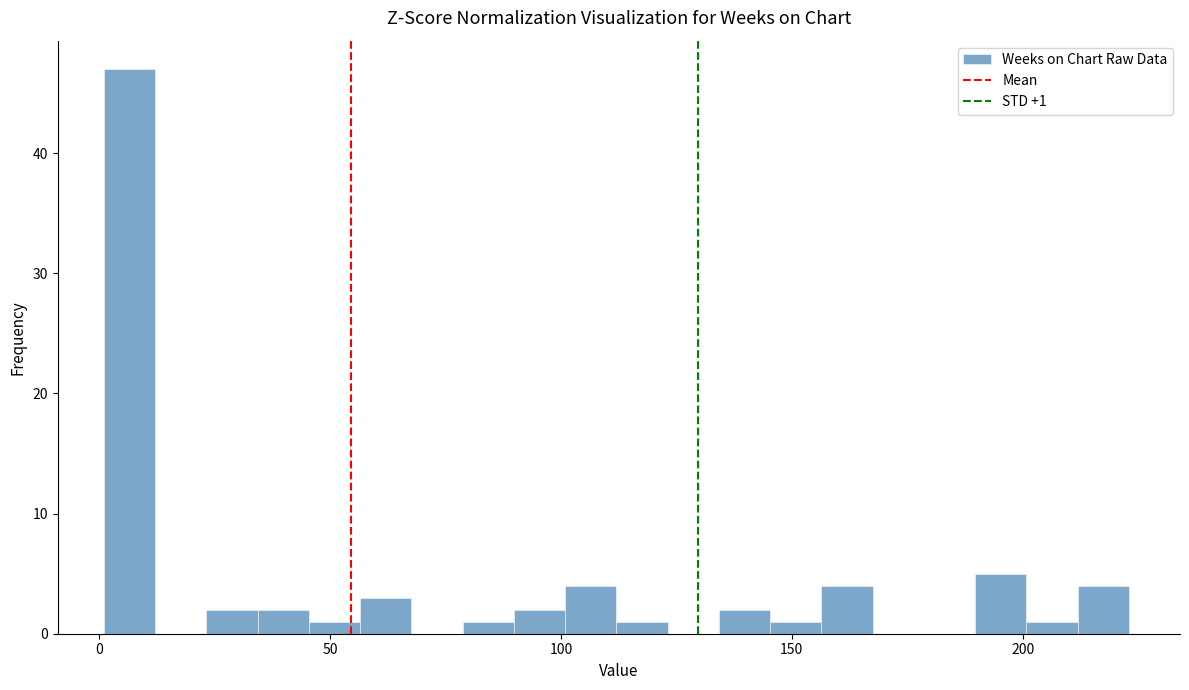

Read against the x-axis, roughly where is the centre of the tallest bar?

5